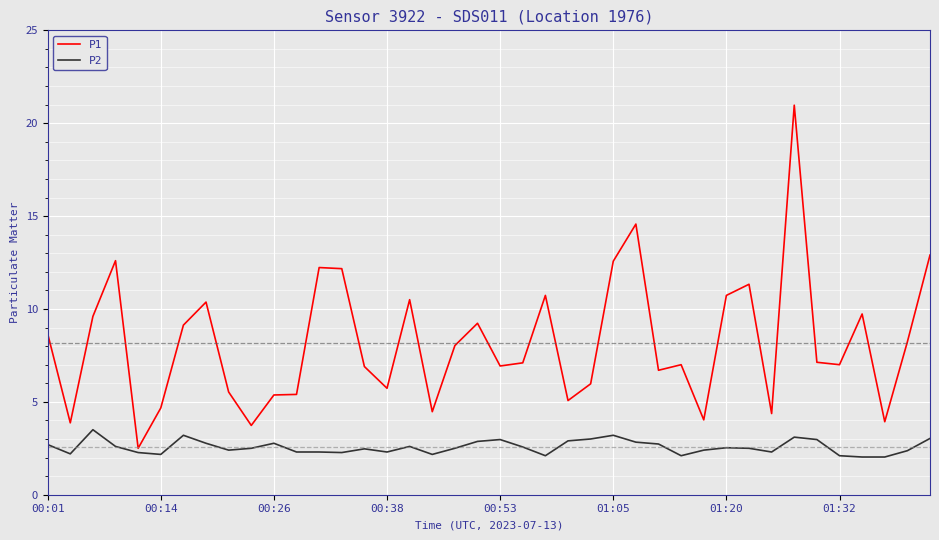

What is the sum of all P2 values?

102.6